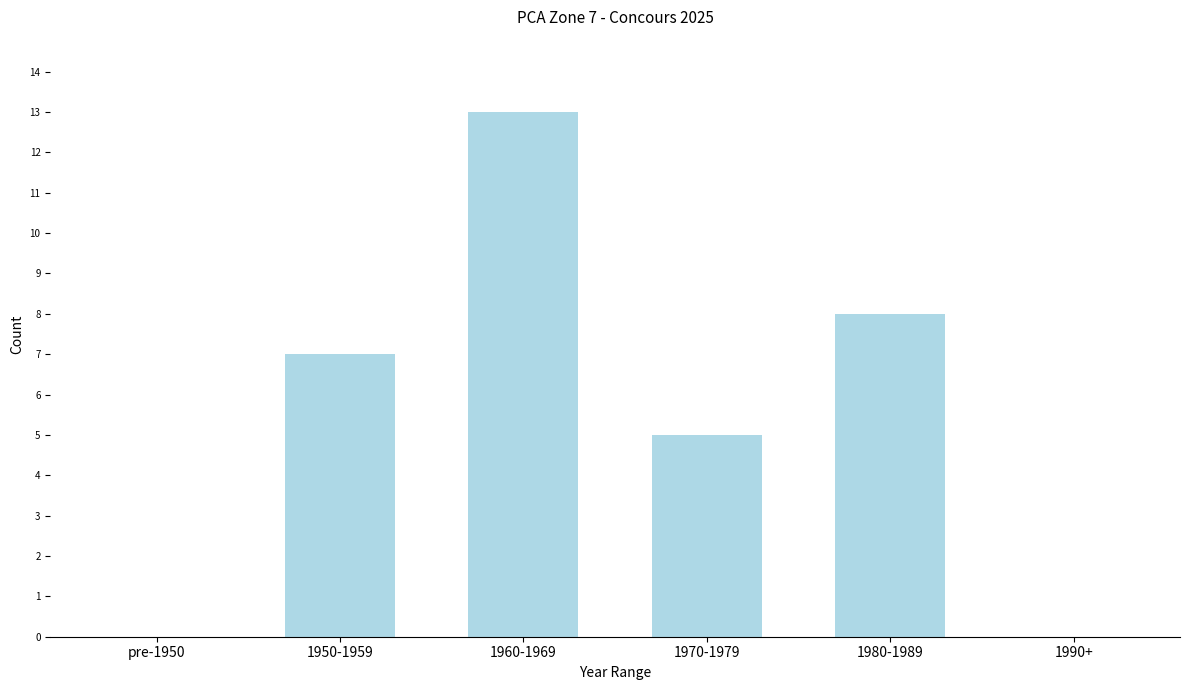

Reading right to left, extract all data points from this chart.

1990+=0	1980-1989=8	1970-1979=5	1960-1969=13	1950-1959=7	pre-1950=0